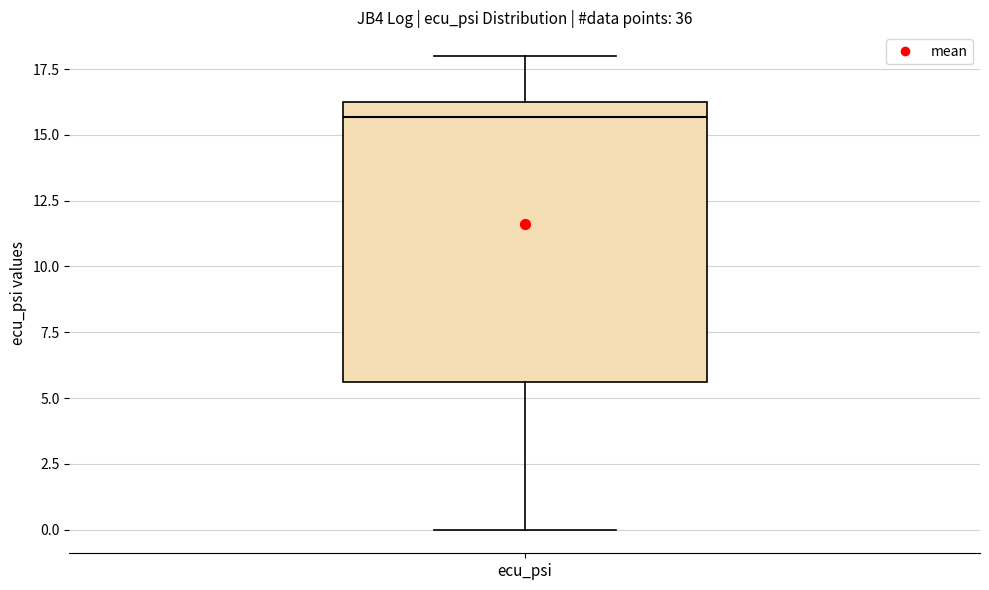

Transcribe this box plot: give where the median line is, the range the box spans, and where the two whiskers end, as read against the y-axis. The values are not printed on the chart, so give them approximately, as read against the axis.

median 15.5, box 5.5 to 16.5, whiskers 0.0 to 18.0